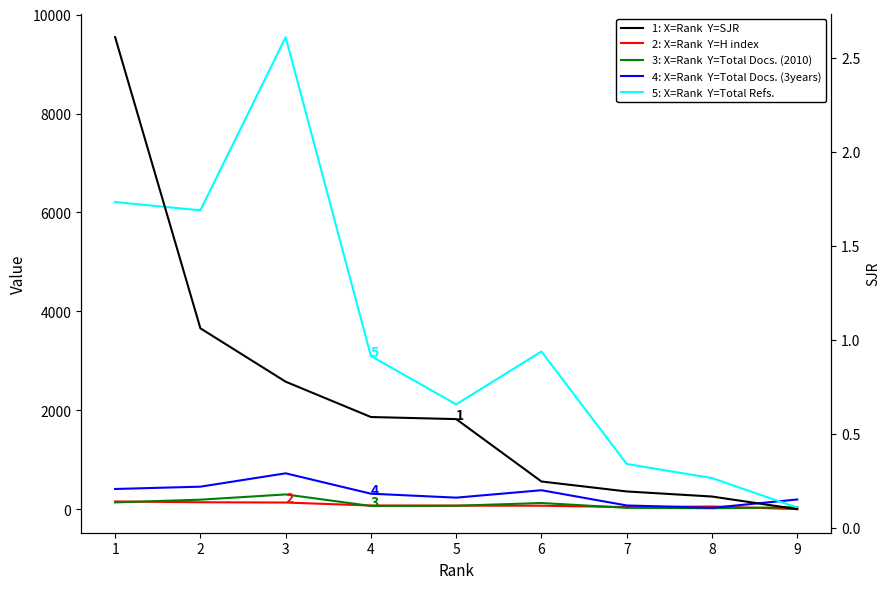

What is the difference between the maximum and second lowest values in the SJR series?

2.4